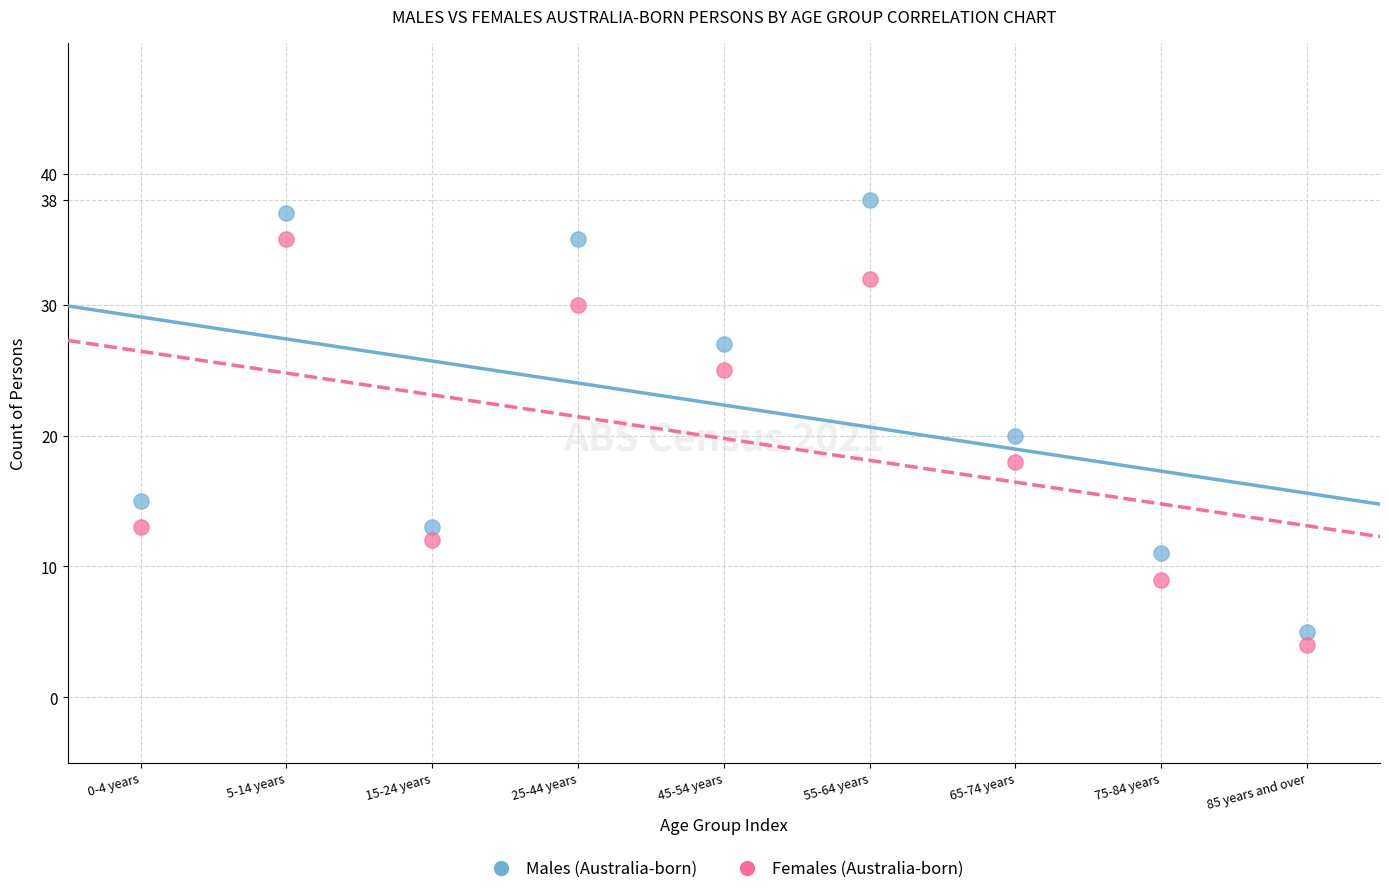

Which series has the largest Y range (max minus min)?

Males (Australia-born)